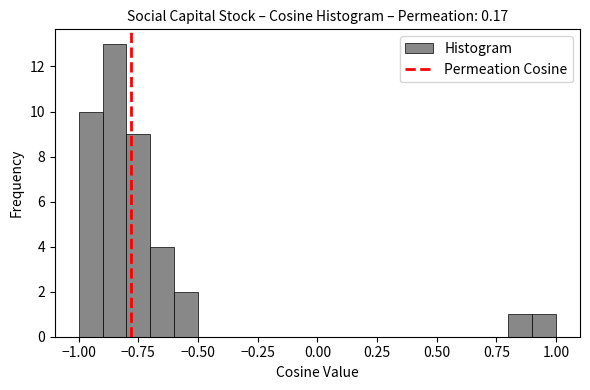

Read against the x-axis, roughly where is the centre of the tallest bar?

-0.85